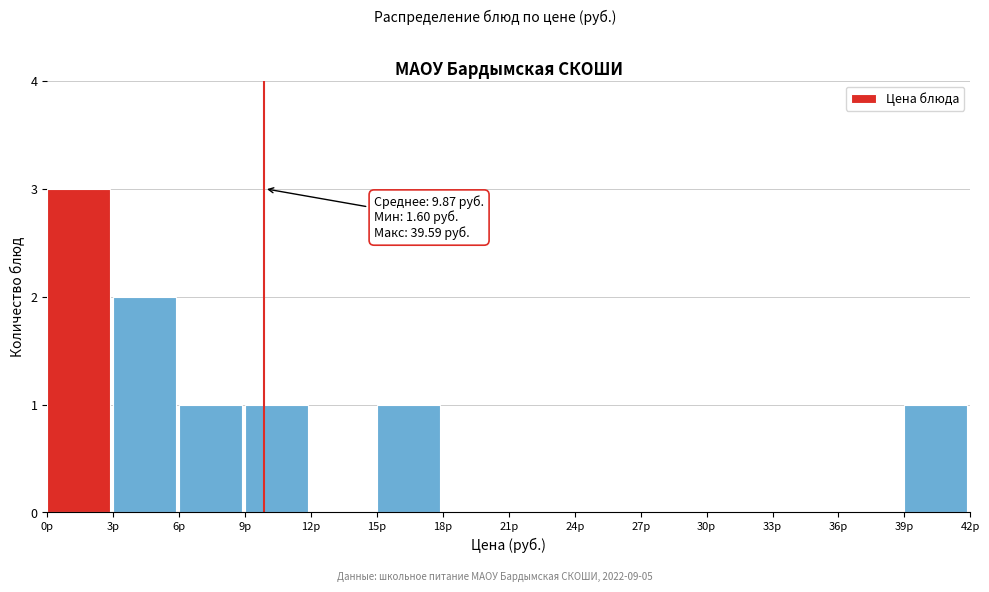

Which range on the x-axis has the tallest bar?

0 to 3